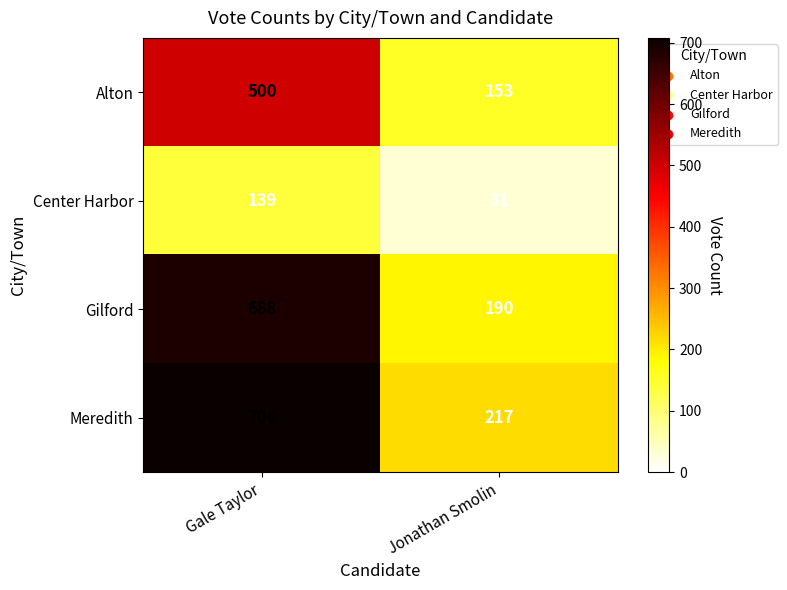

What is the approximate value of Gilford at Jonathan Smolin?

190